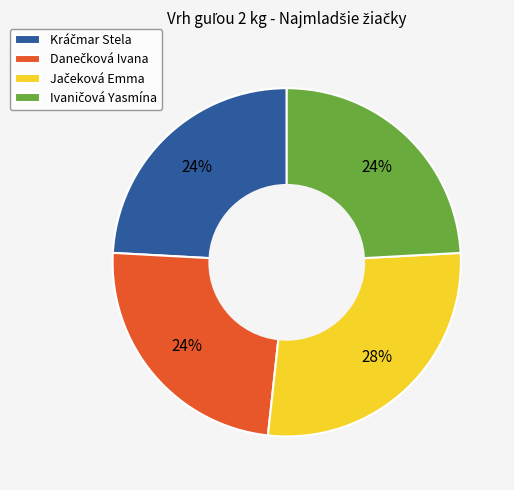

Is there any slice that represents more than half of the pie?

No